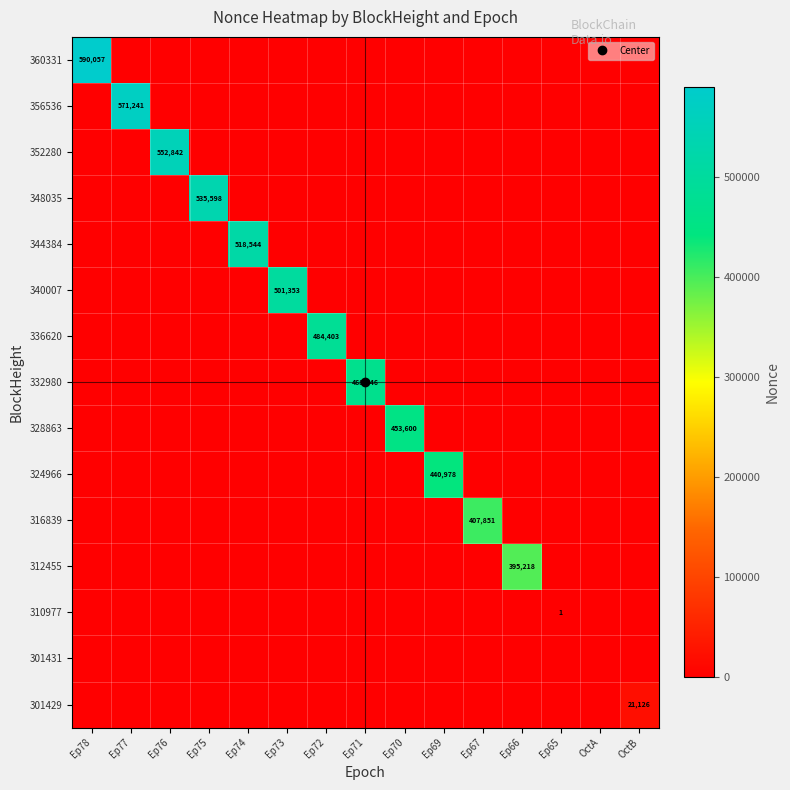

Between Ep76 and Ep74, which is larger?

Ep76